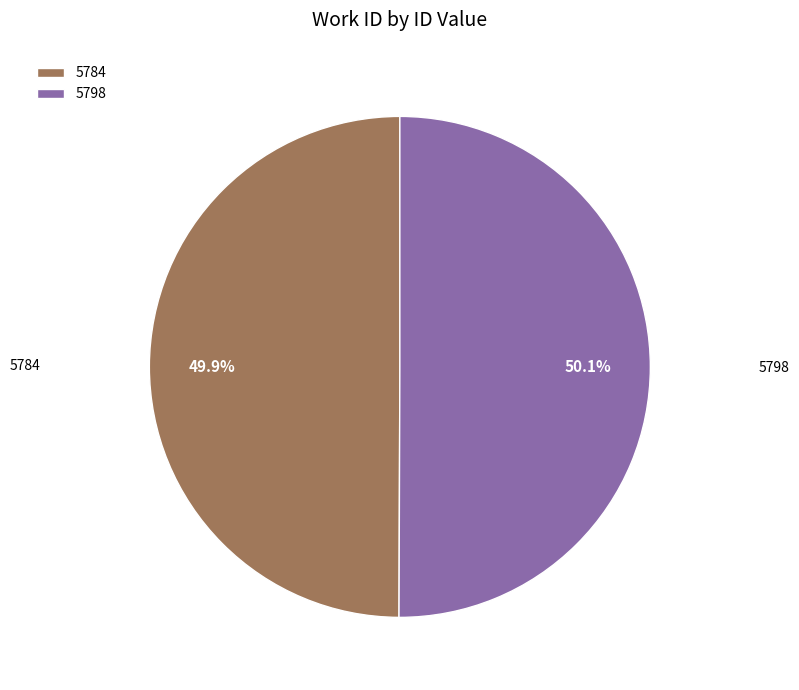

How many segments does this pie chart have?

2